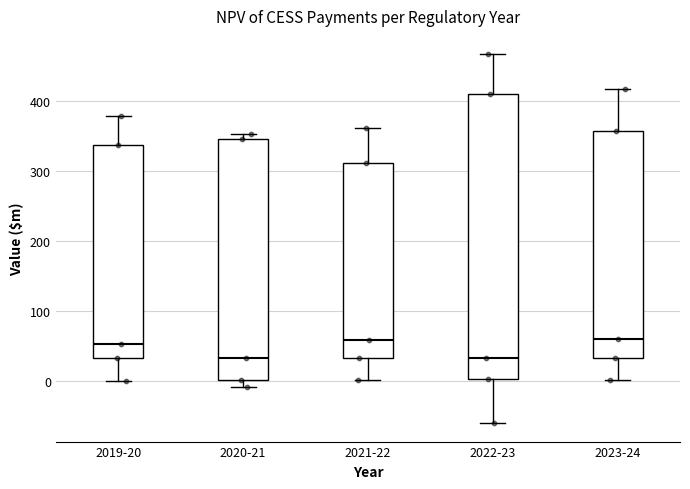

Comparing the boxes themselves (not the whiskers), which one is the tallest?

2022-23